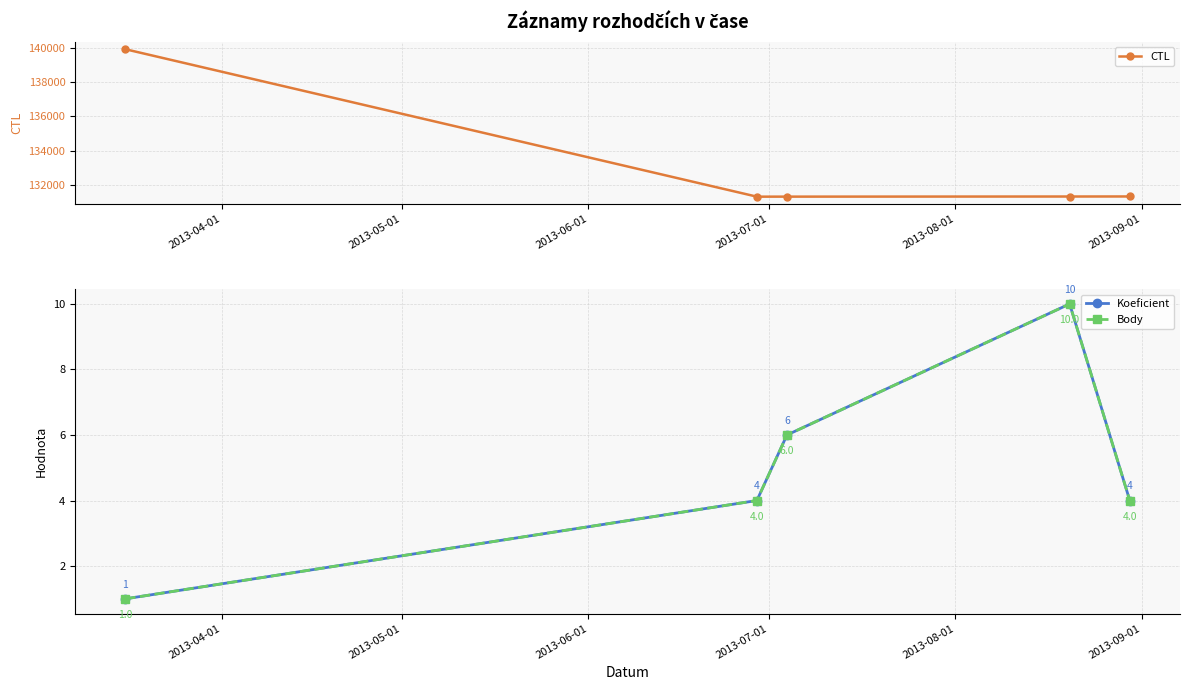

What is the greatest value displayed?

139912